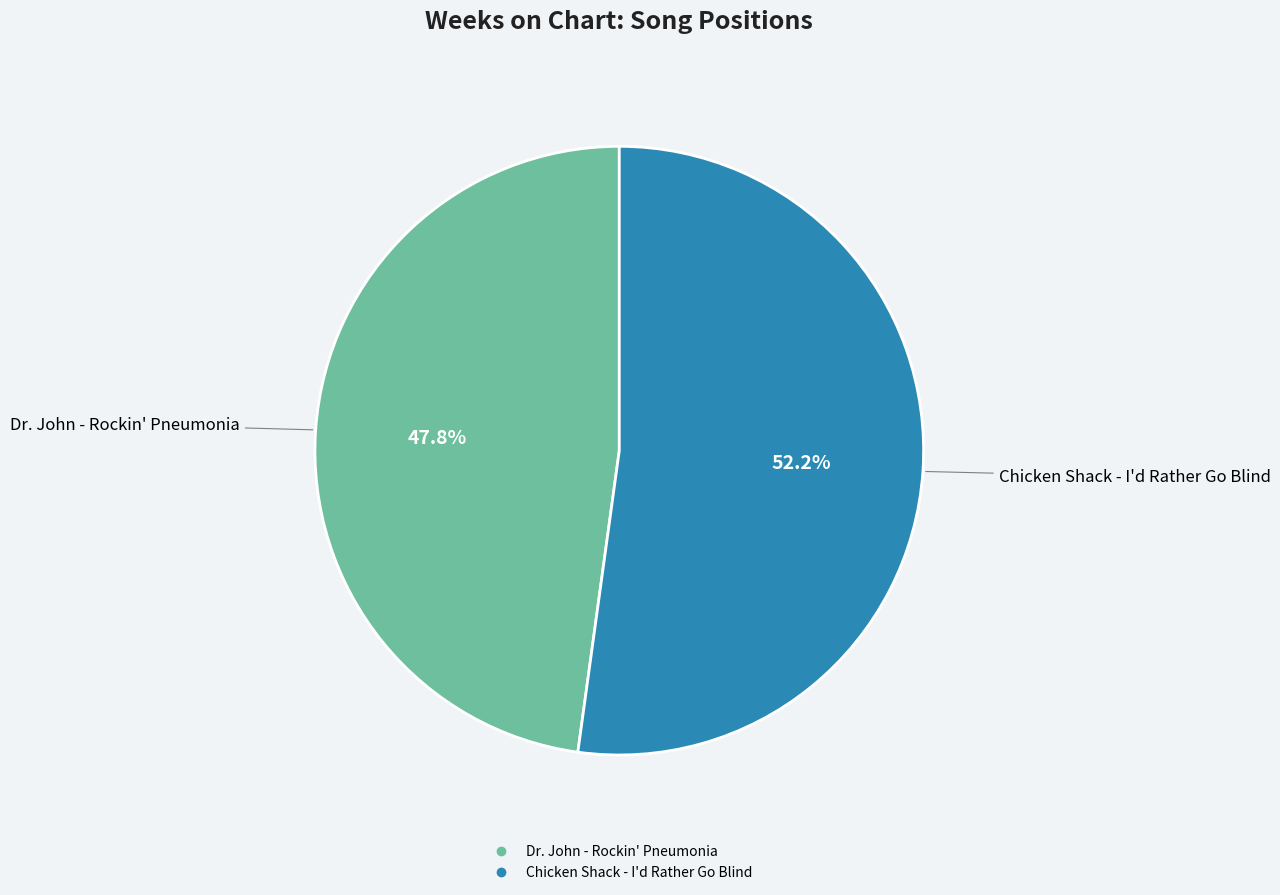

Rank the categories by value from highest to lowest.

Chicken Shack - I'd Rather Go Blind, Dr. John - Rockin' Pneumonia